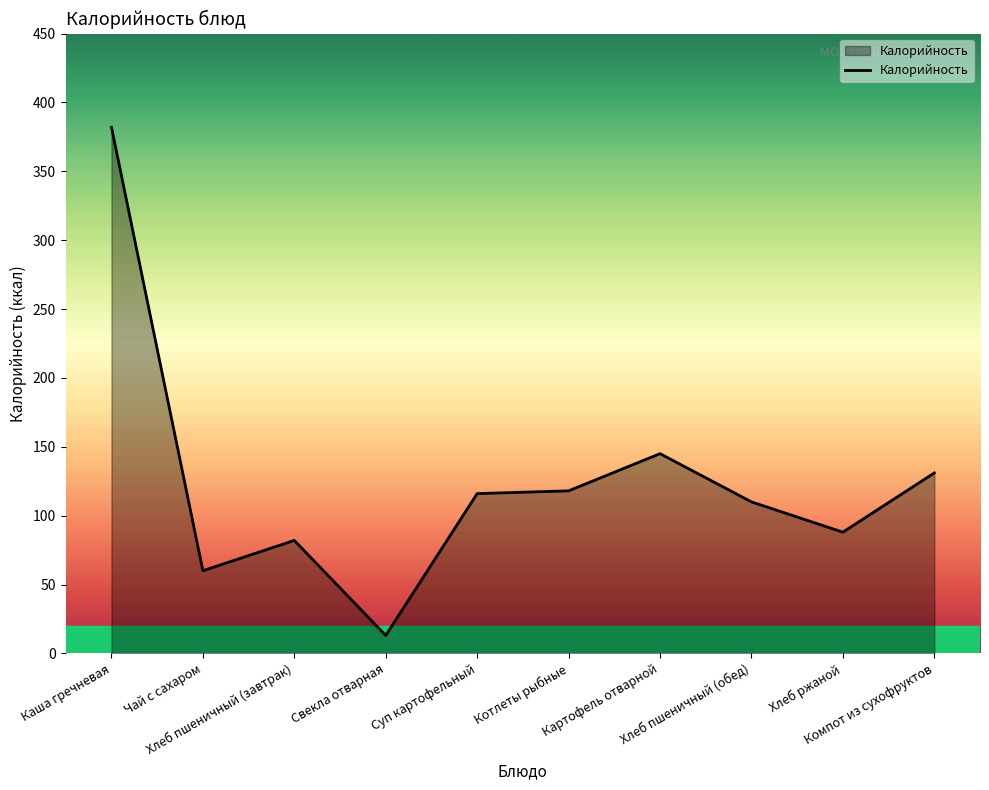

What position from the right is Хлеб пшеничный (завтрак)?

8